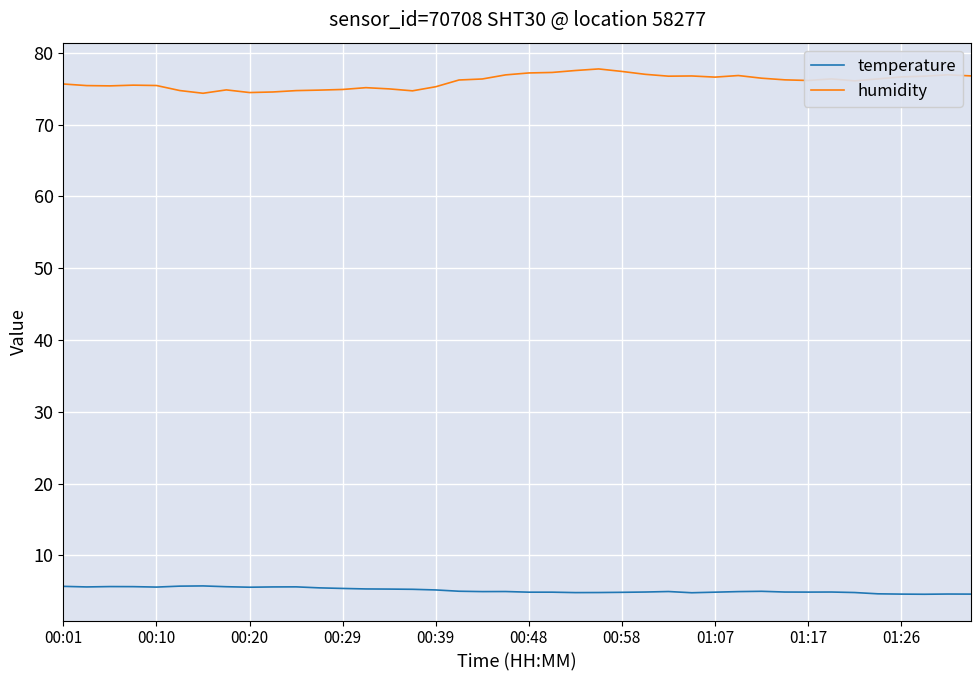

Which series has the widest spread of values?

humidity